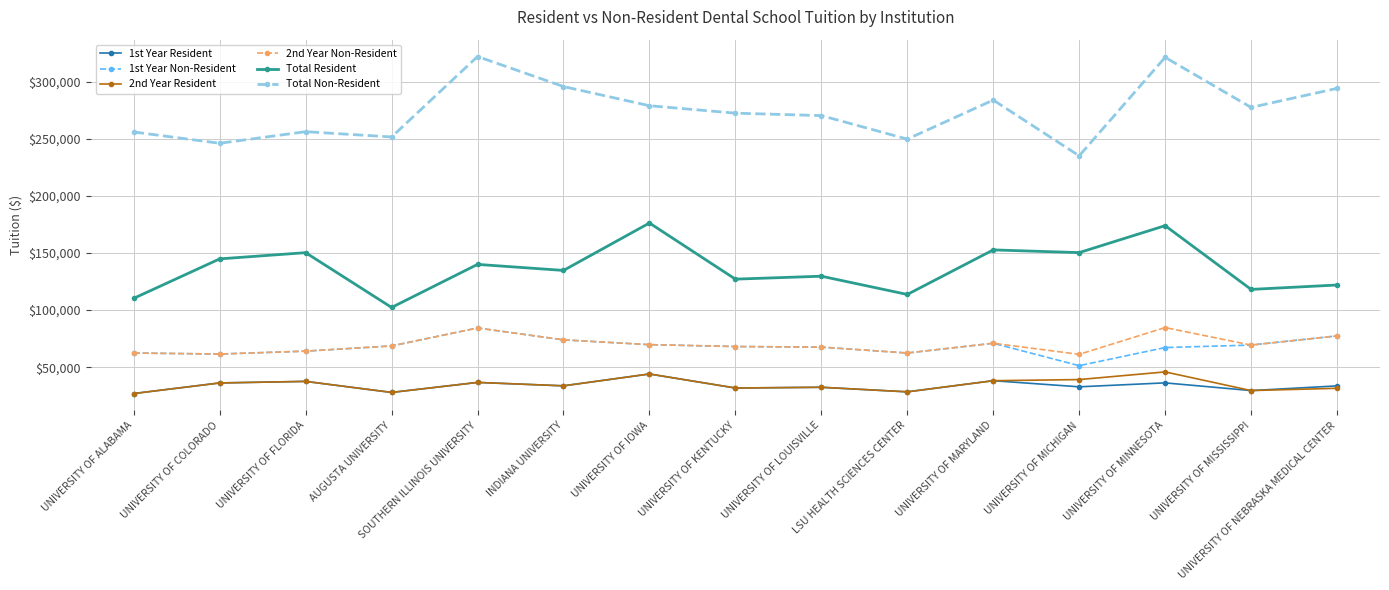

True or false: Total Resident and 2nd Year Resident cross at least once.

False